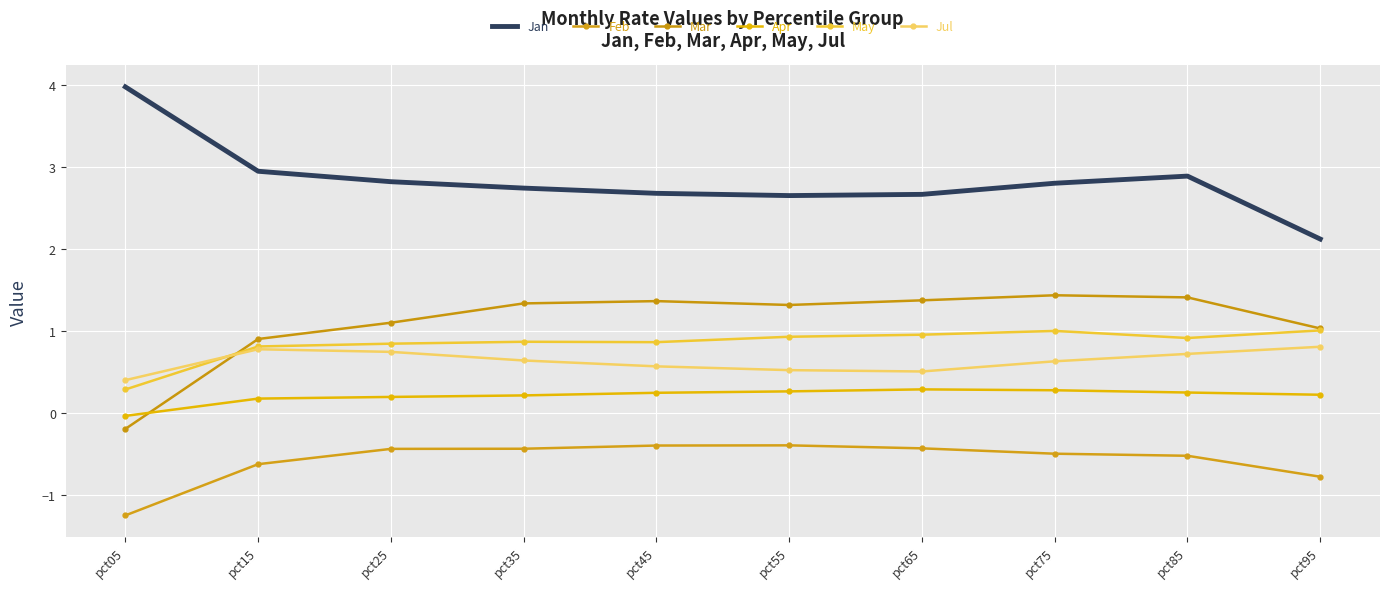

Which series has the largest range (max minus min)?

Jan